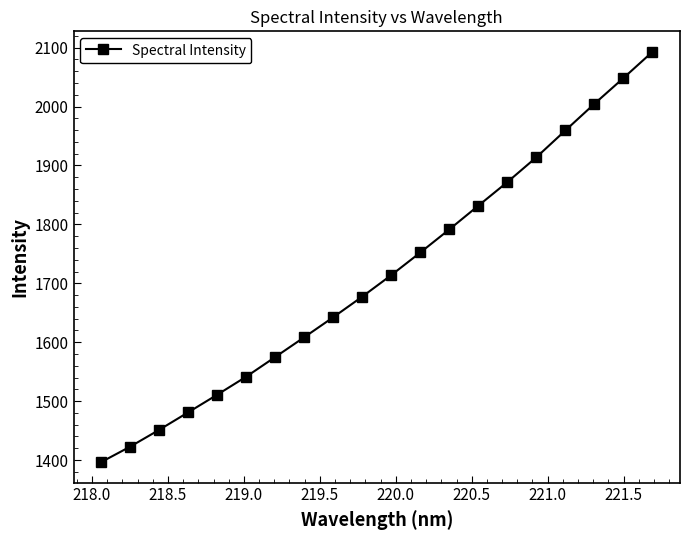

What is the value of the 13th point from the left?

1791.6